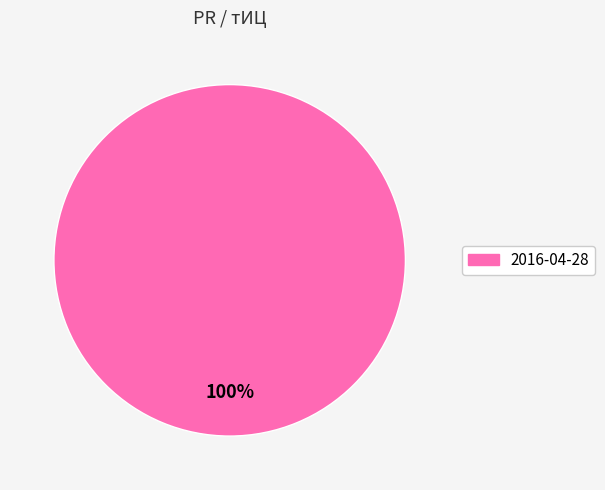

To the nearest percent, what percentage of the pie is 2016-04-28?

100%